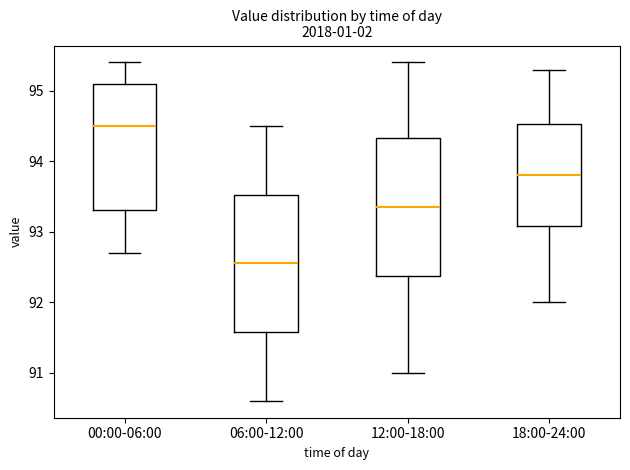

Reading left to right, read every box against the y-axis: the position of its median line, the range the box covers, and the ends of its whiskers. The values are not printed on the chart, so give them approximately, as read against the axis.

00:00-06:00: median 94.5, box 93.3 to 95.1, whiskers 92.7 to 95.4
06:00-12:00: median 92.6, box 91.6 to 93.5, whiskers 90.6 to 94.5
12:00-18:00: median 93.4, box 92.4 to 94.3, whiskers 91.0 to 95.4
18:00-24:00: median 93.8, box 93.1 to 94.5, whiskers 92.0 to 95.3